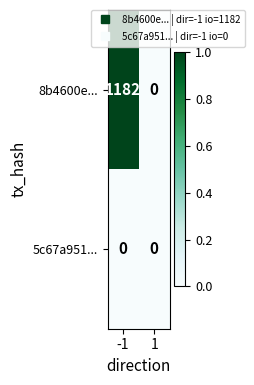

How many series are shown in this chart?

2